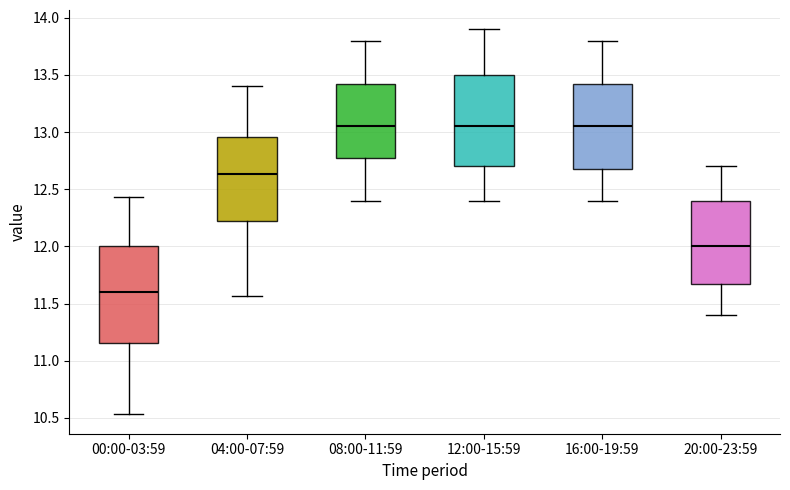

Where does the lower whisker of the box for 04:00-07:59 end on the y-axis? The values are not printed on the chart, so give them approximately, as read against the axis.

11.55